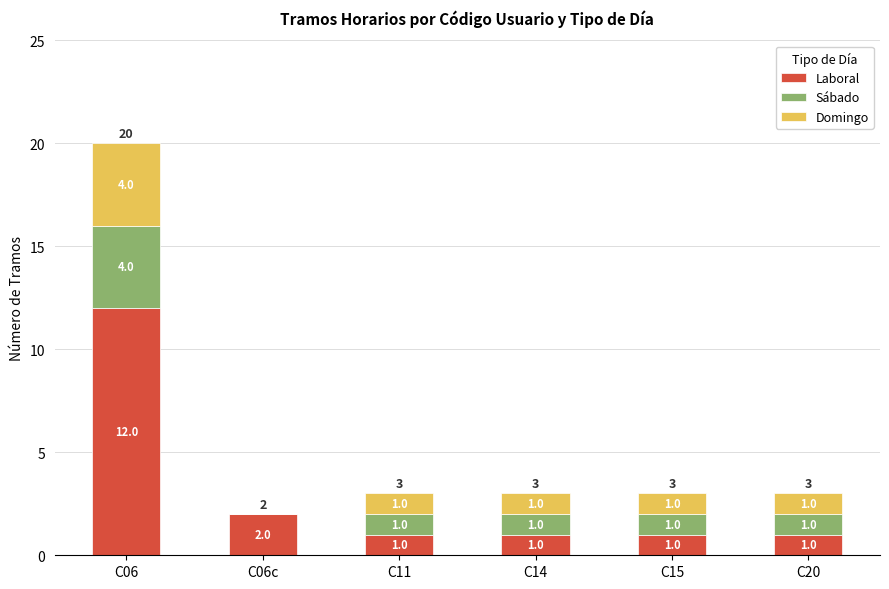

What is the sum of all Laboral values?

18